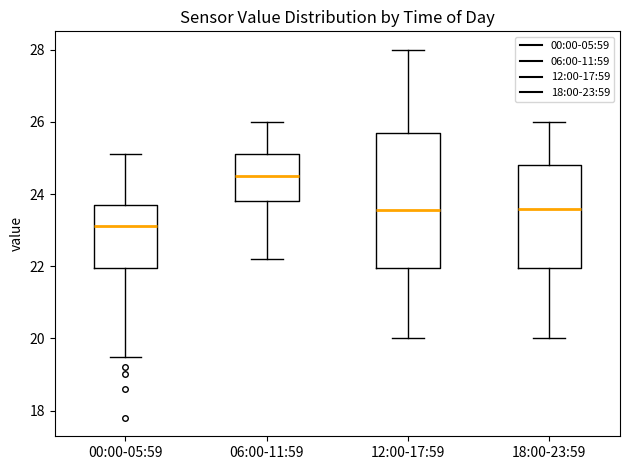

Reading left to right, transcribe this box plot: for each box, give where its median line is, the range the box spans, and where its two whiskers end, as read against the y-axis. The values are not printed on the chart, so give them approximately, as read against the axis.

00:00-05:59: median 23.2, box 22.0 to 23.6, whiskers 19.6 to 25.2
06:00-11:59: median 24.6, box 23.8 to 25.2, whiskers 22.2 to 26.0
12:00-17:59: median 23.6, box 22.0 to 25.8, whiskers 20.0 to 28.0
18:00-23:59: median 23.6, box 22.0 to 24.8, whiskers 20.0 to 26.0